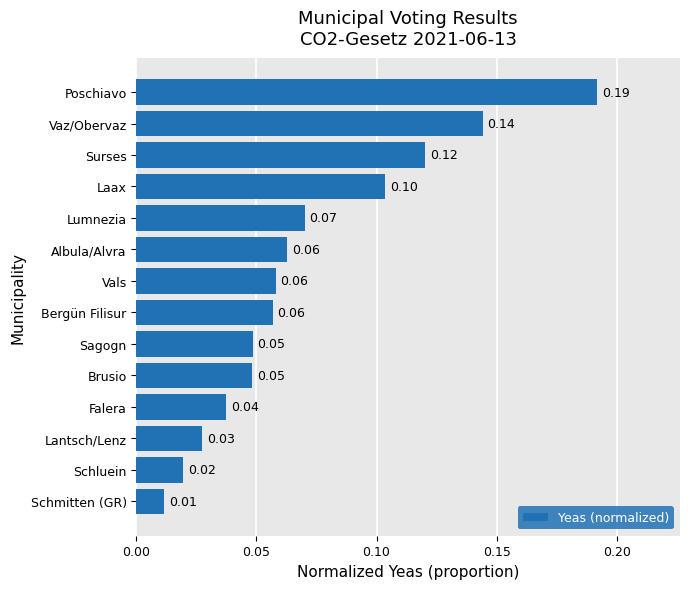

Which category has the lowest value across all series?

Schmitten (GR)